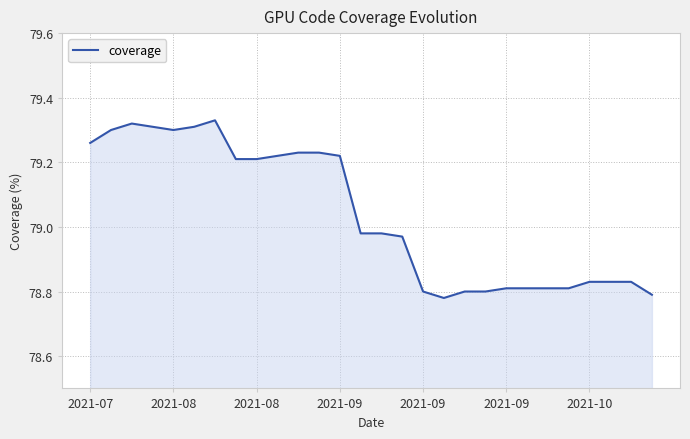

What is the sum of all values?

2213.1